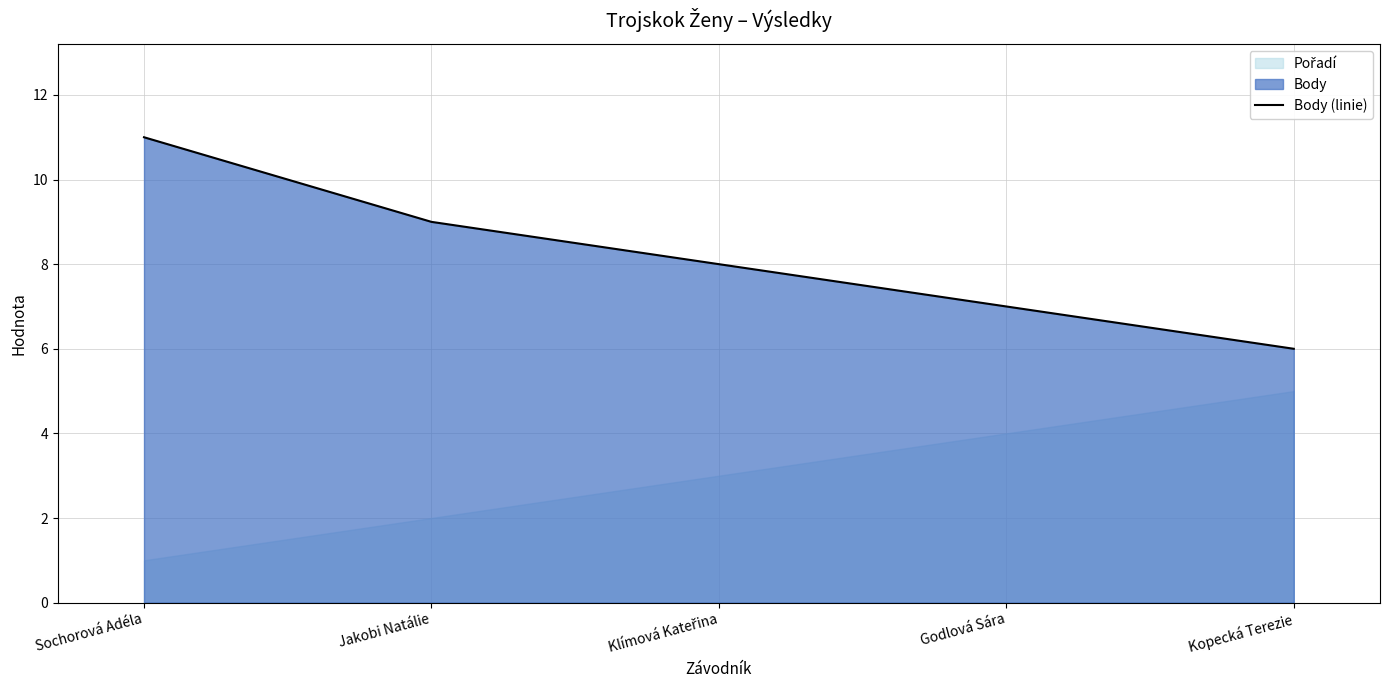

How many lines are shown in the chart?

1